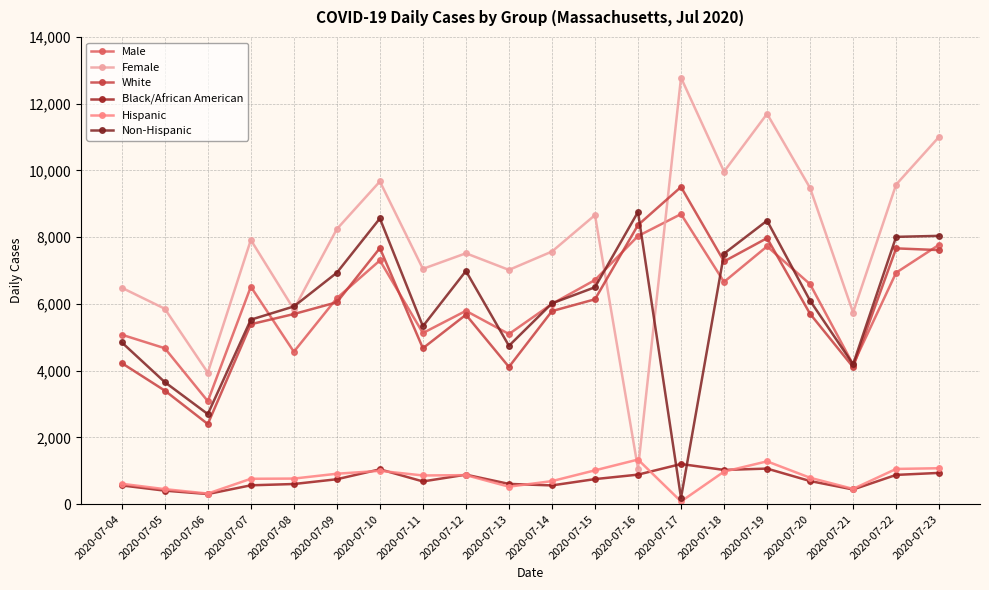

How many data points in Male are less than 6516?

10